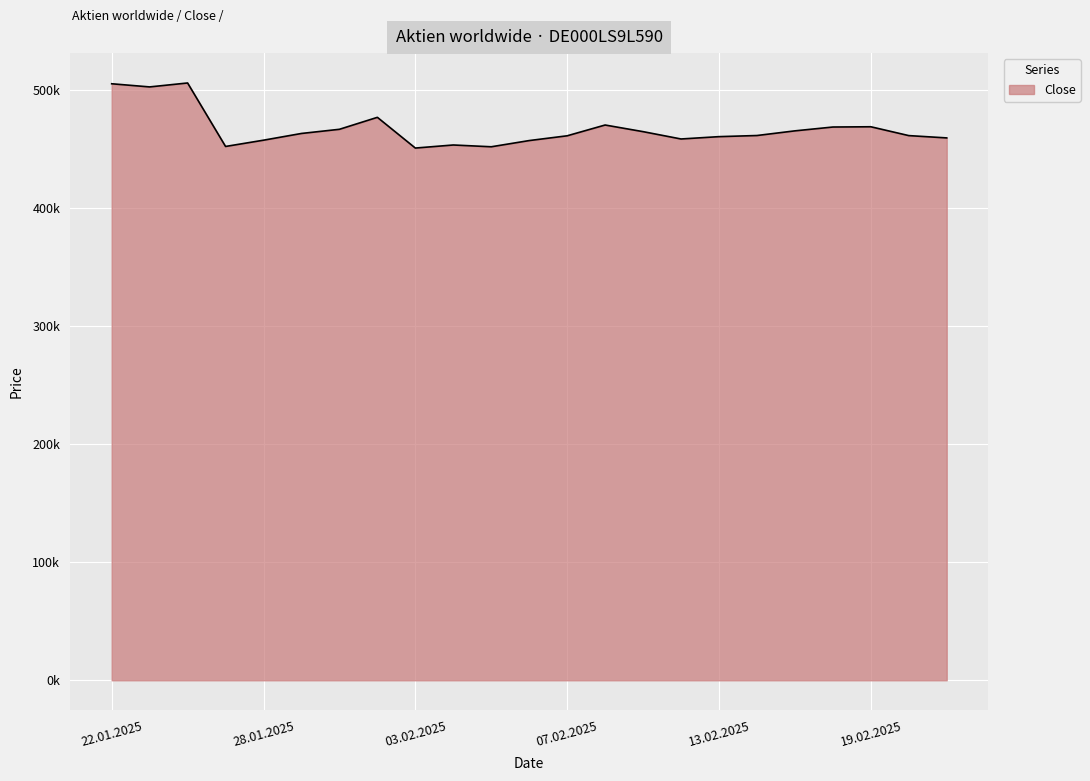

Does the chart have visible grid lines?

Yes